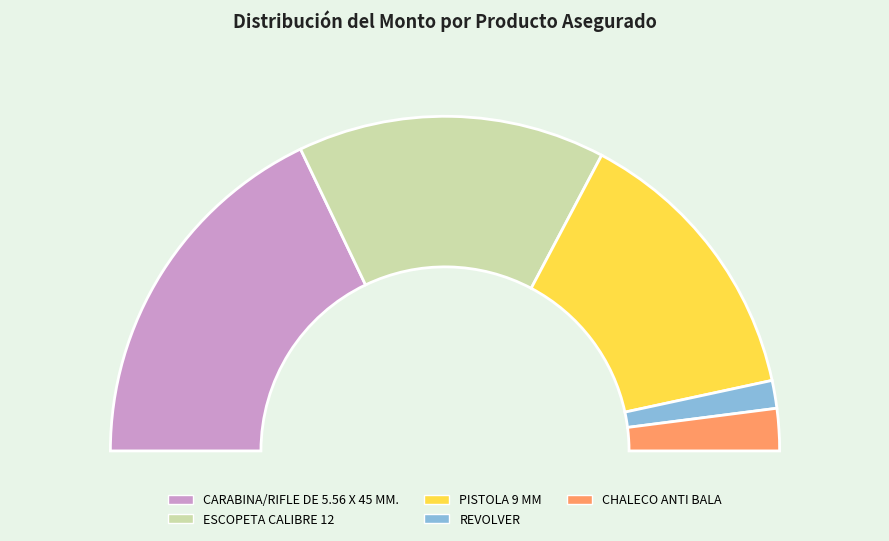

Which has a higher value, CHALECO ANTI BALA or CARABINA/RIFLE DE 5.56 X 45 MM.?

CARABINA/RIFLE DE 5.56 X 45 MM.